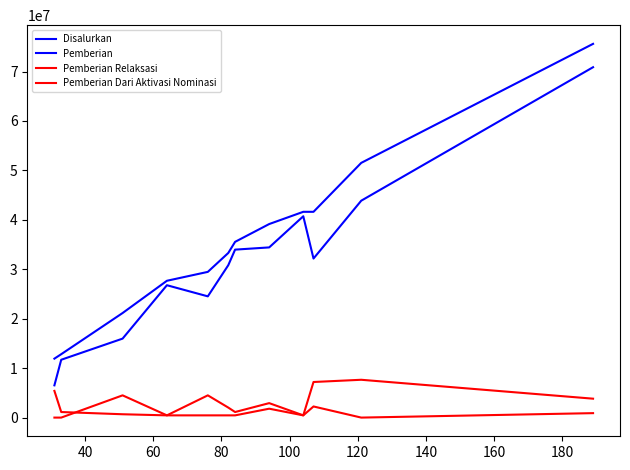

True or false: Pemberian and Disalurkan cross at least once.

False